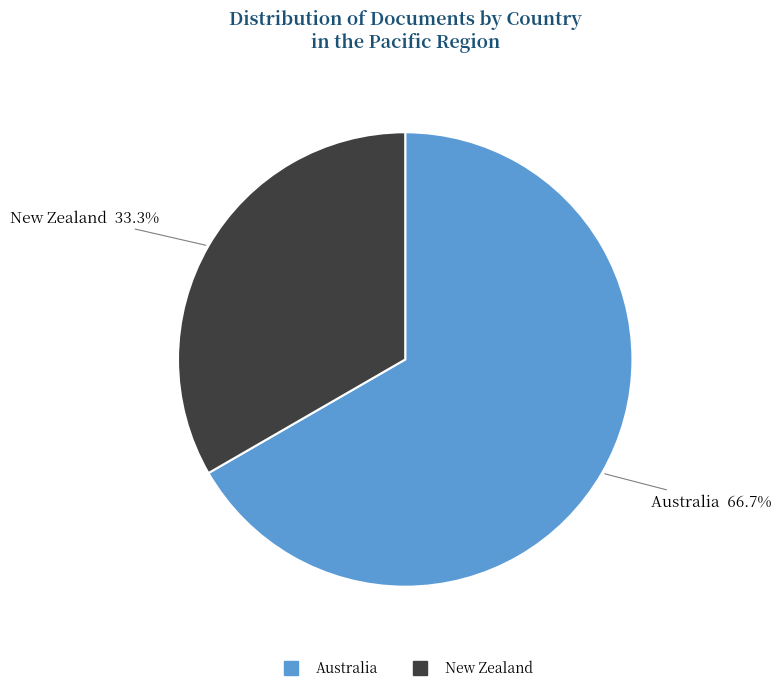

How many segments does this pie chart have?

2